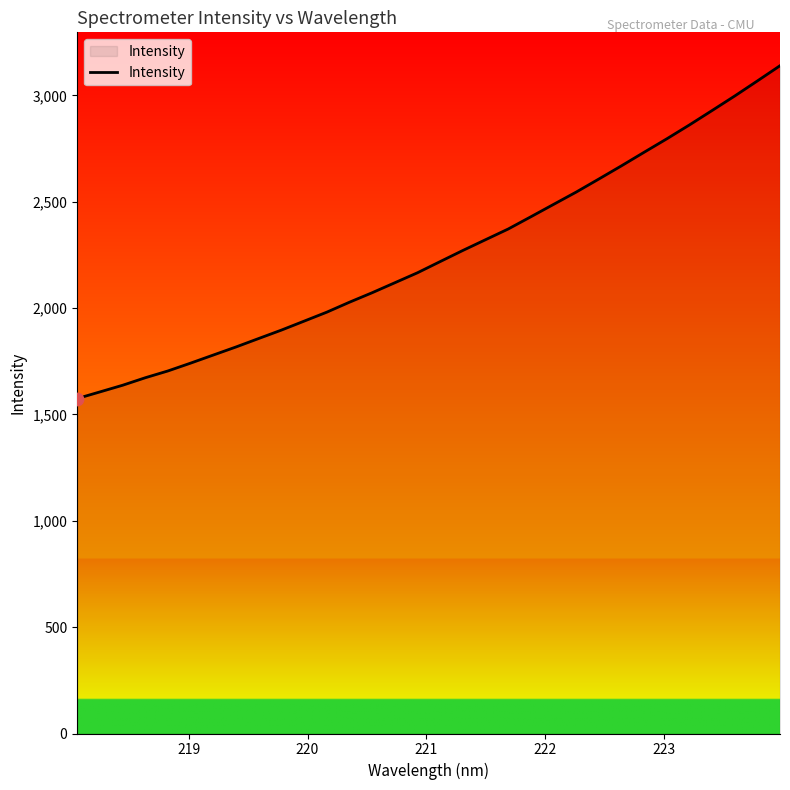

What is the maximum value shown in the chart?

3140.0